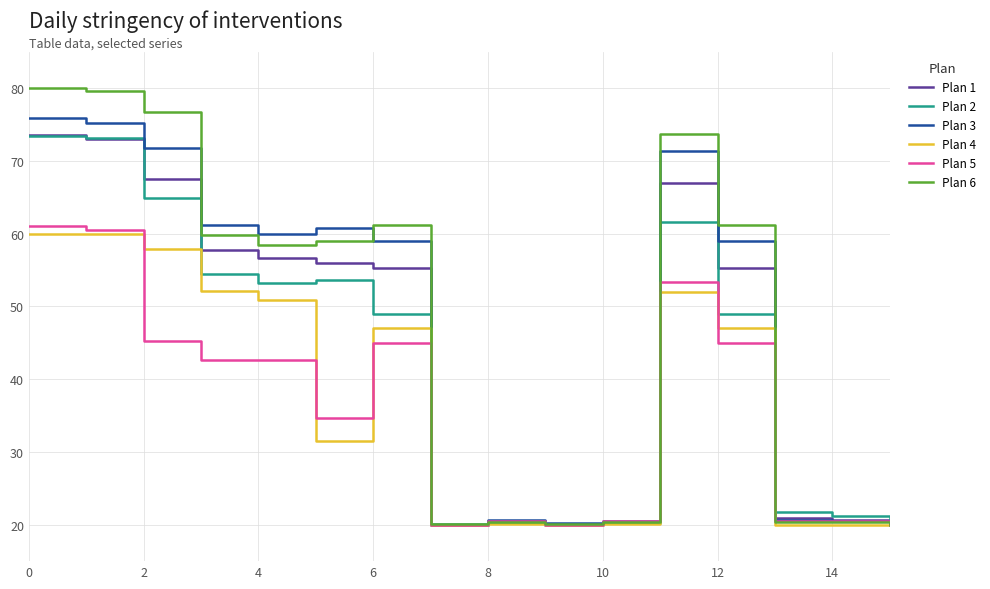

Which series has the widest spread of values?

Plan 6